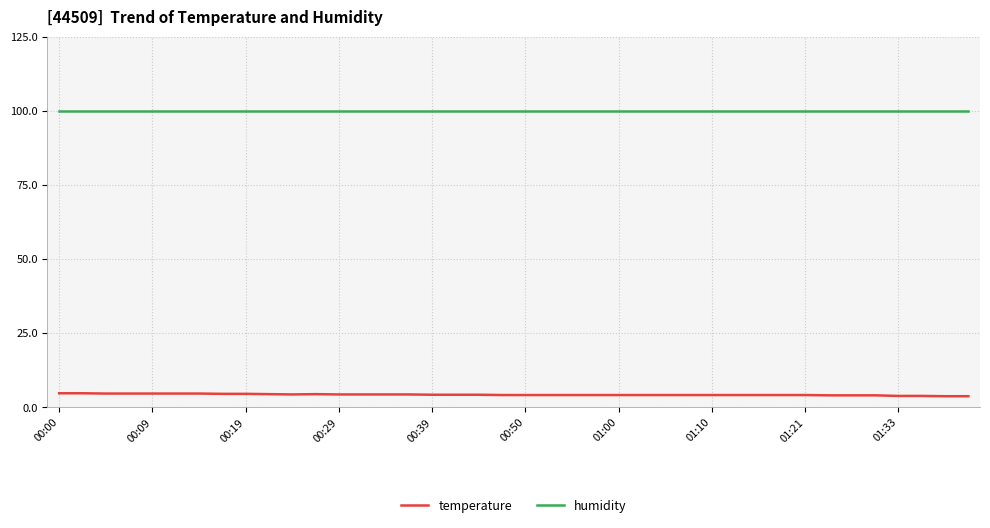

How many lines are shown in the chart?

2